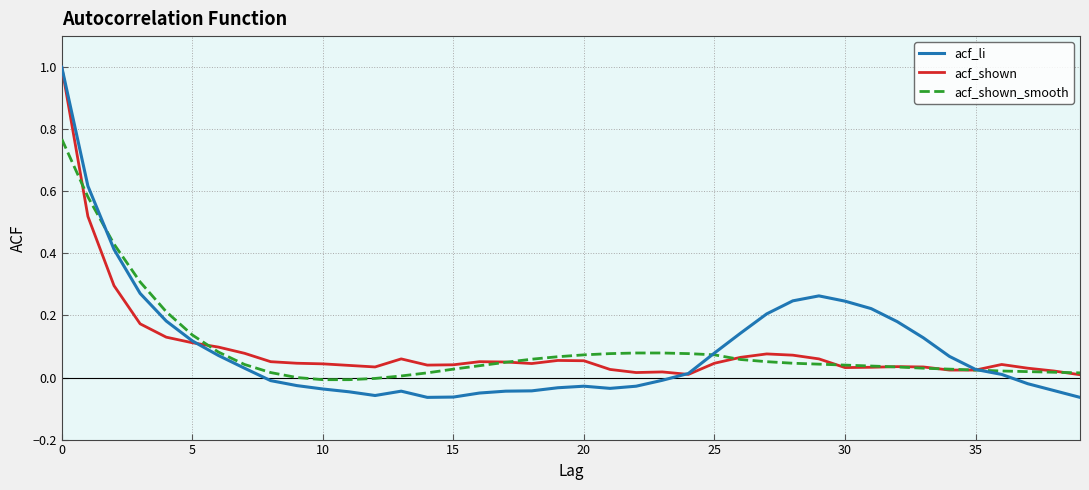

How many lines are shown in the chart?

3